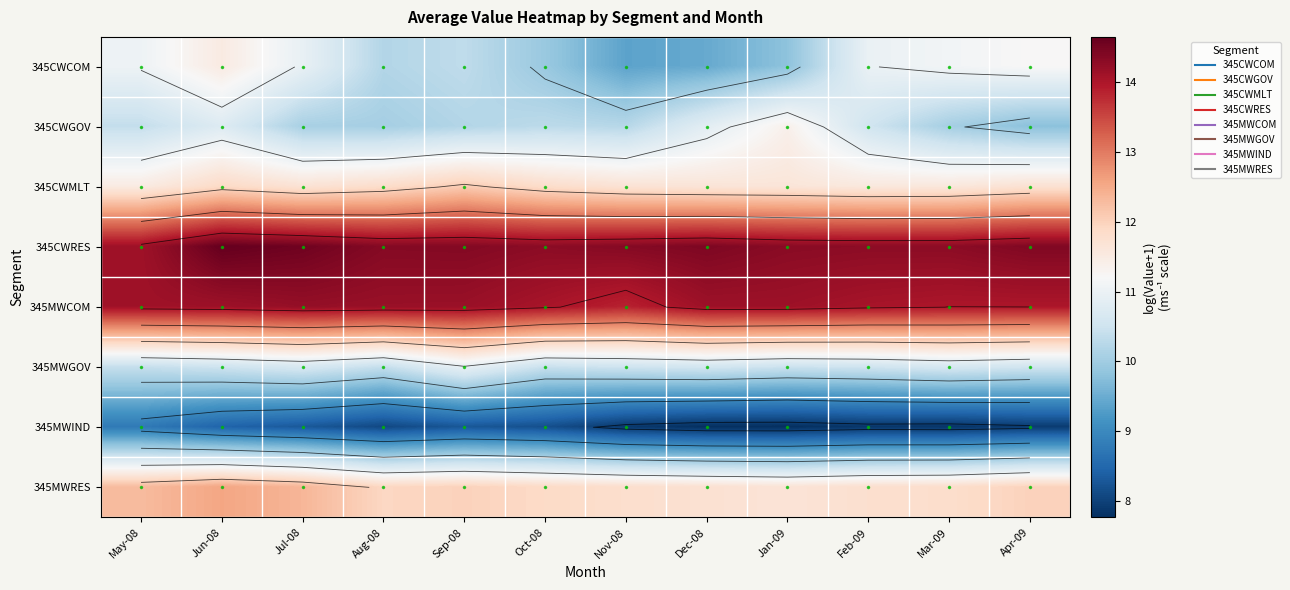

Which series changed the most between Aug-08 and Apr-09?

345CWCOM